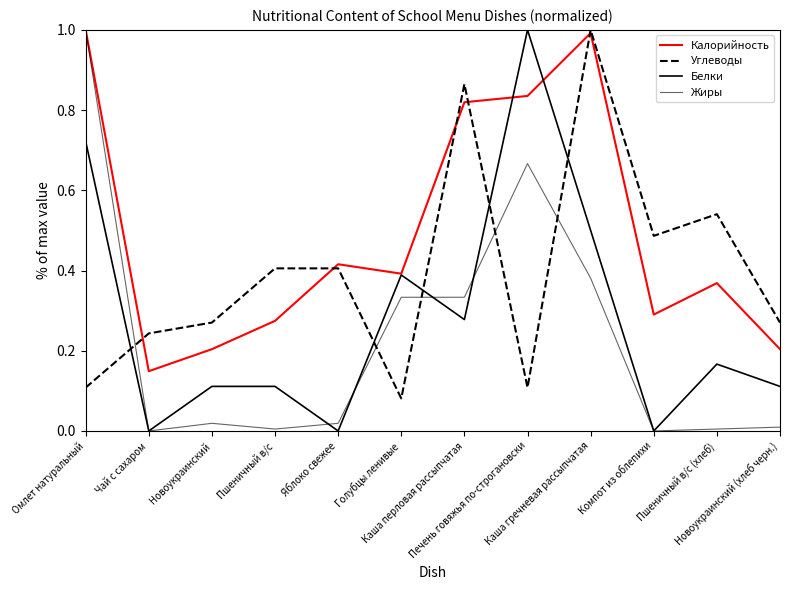

What position from the left is Голубцы ленивые?

6